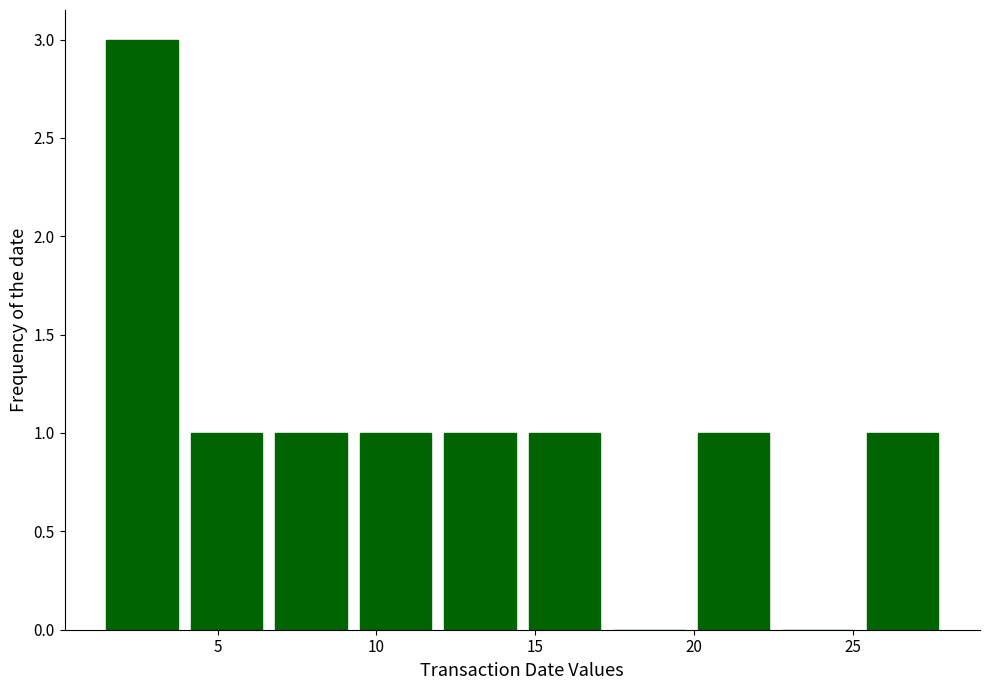

What is the height of the bar covering 6.5 to 9.5 on the x-axis? Neither the bar edges nor the heights are printed on the chart, so give them approximately, as read against the axes.

1